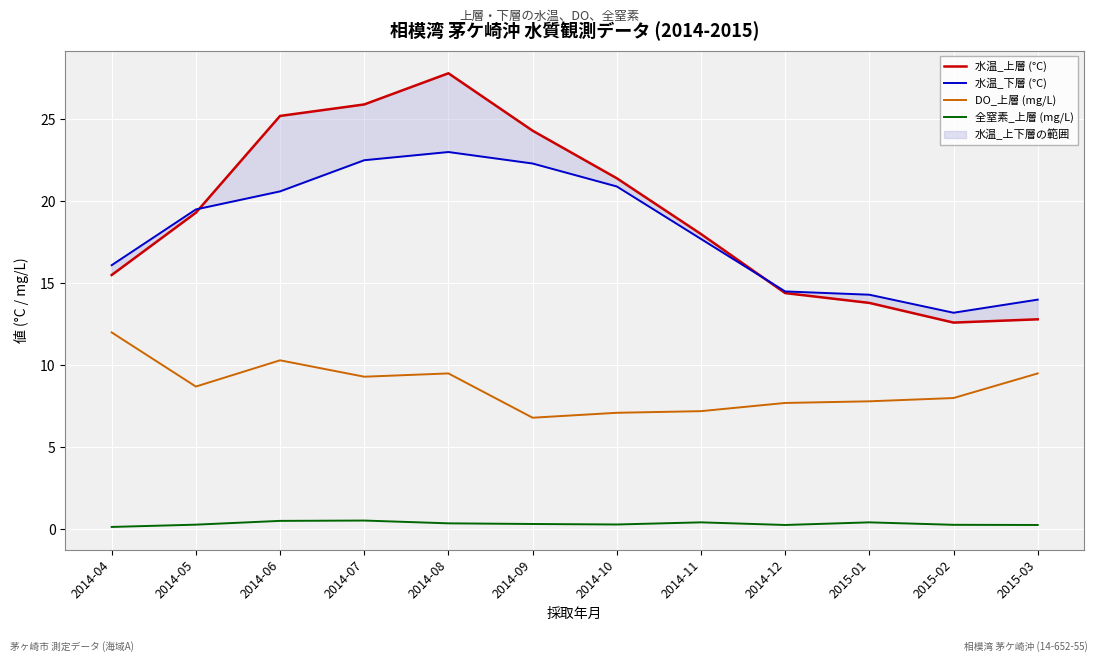

True or false: DO_上層 (mg/L) and 水温_下層 (°C) intersect in this chart.

False